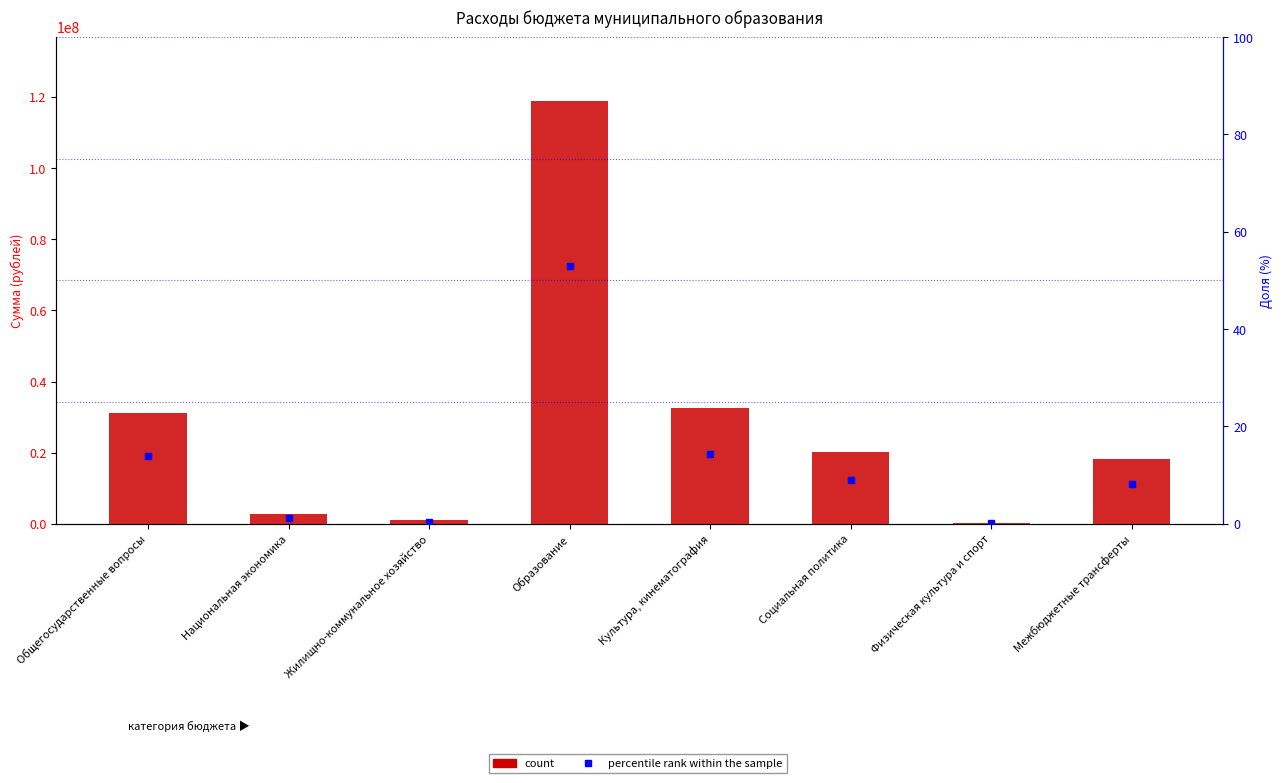

Between Общегосударственные вопросы and Межбюджетные трансферты, which series saw the biggest shift?

count